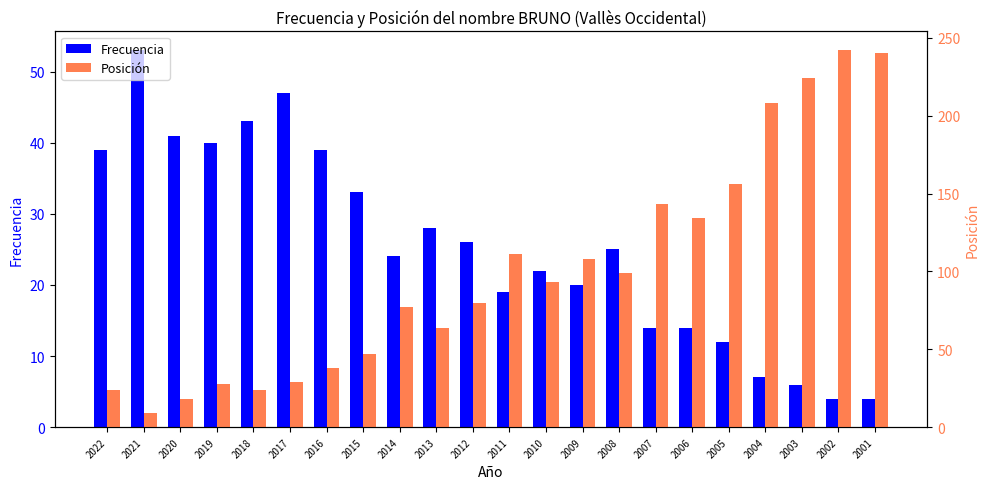

What is the highest value of the Frecuencia series?

53